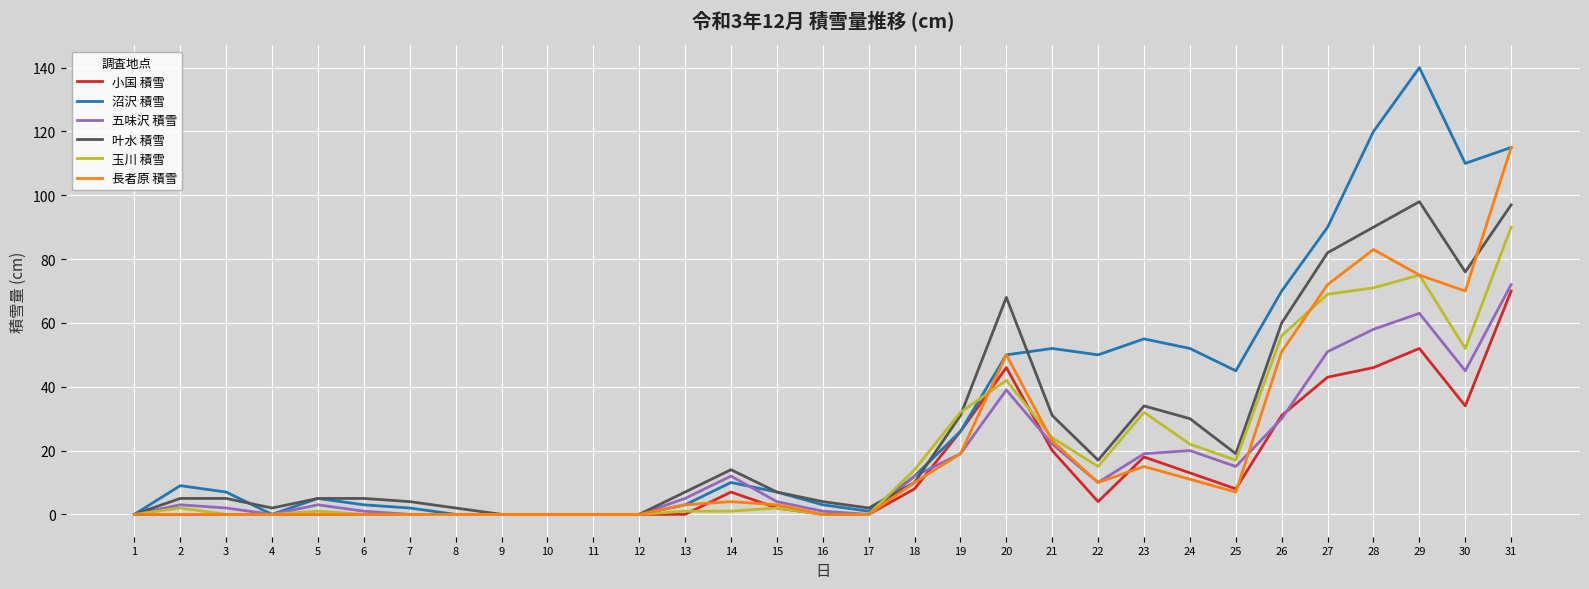

What is the highest value of the 玉川 積雪 series?

90